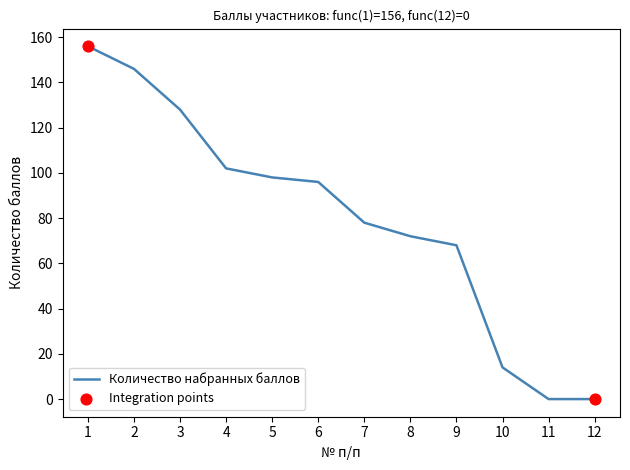

Which has a higher value, 10 or 11?

10